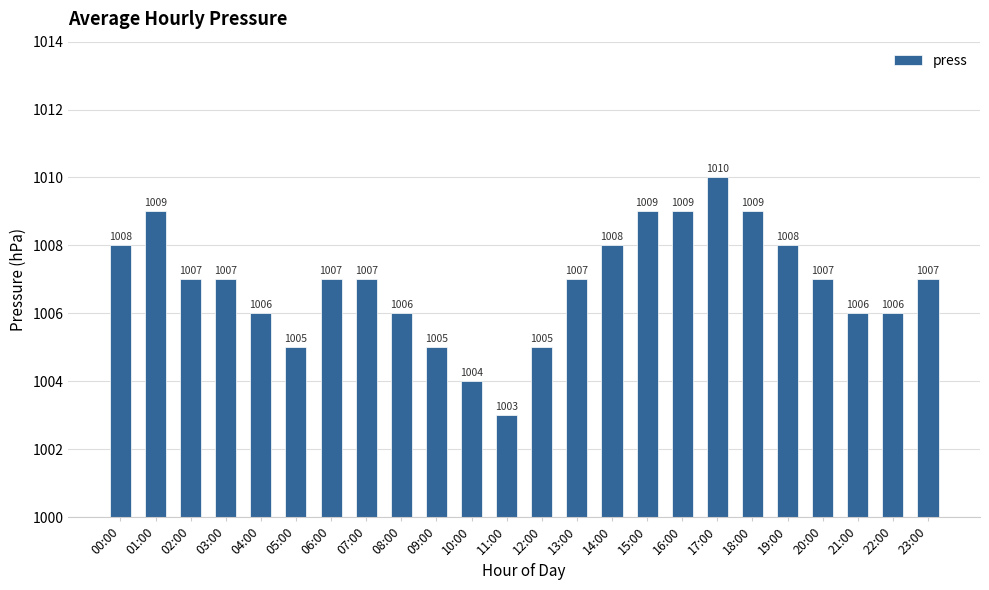

What is the average value?

1007